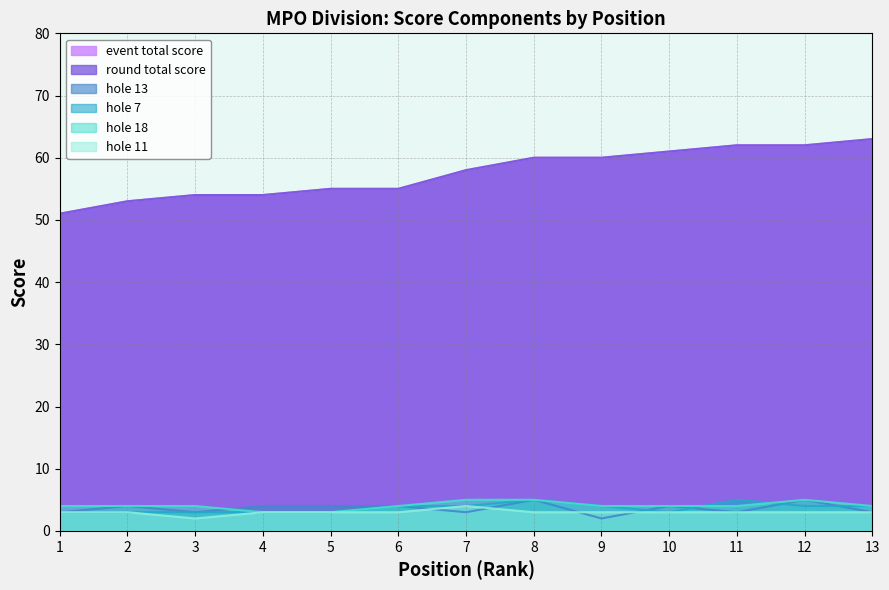

How many lines are shown in the chart?

6